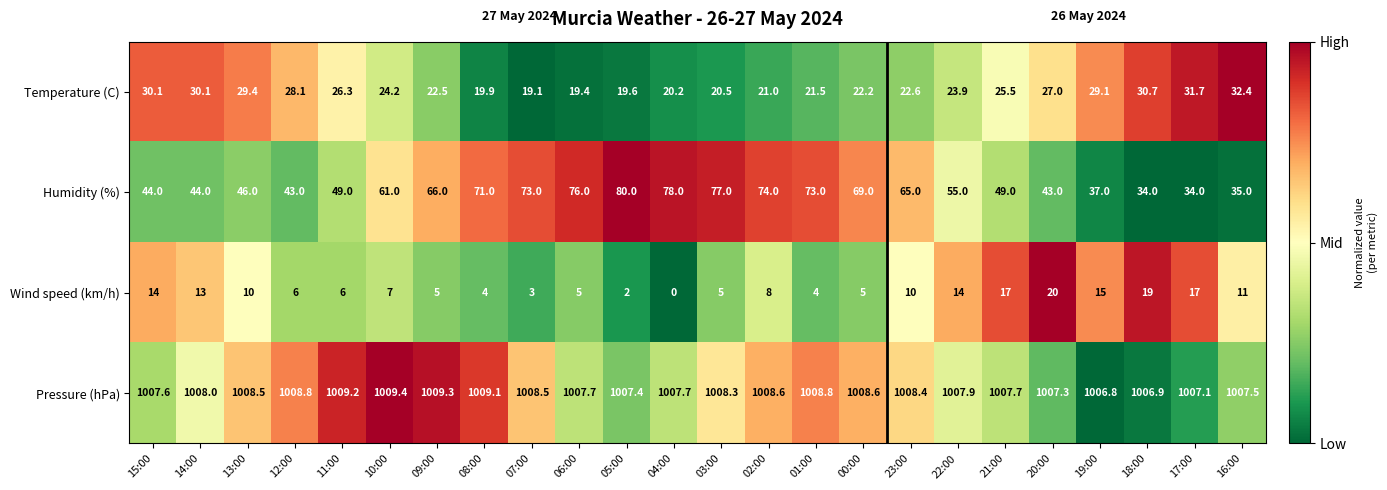

At how many categories does at least one series exceed 0?

24